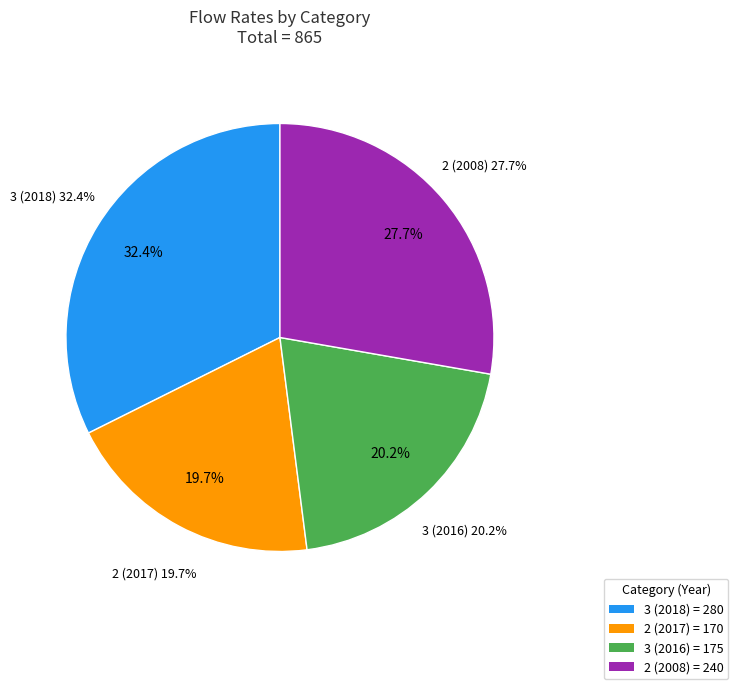

Rank the categories by value from highest to lowest.

3, 2, 3, 2